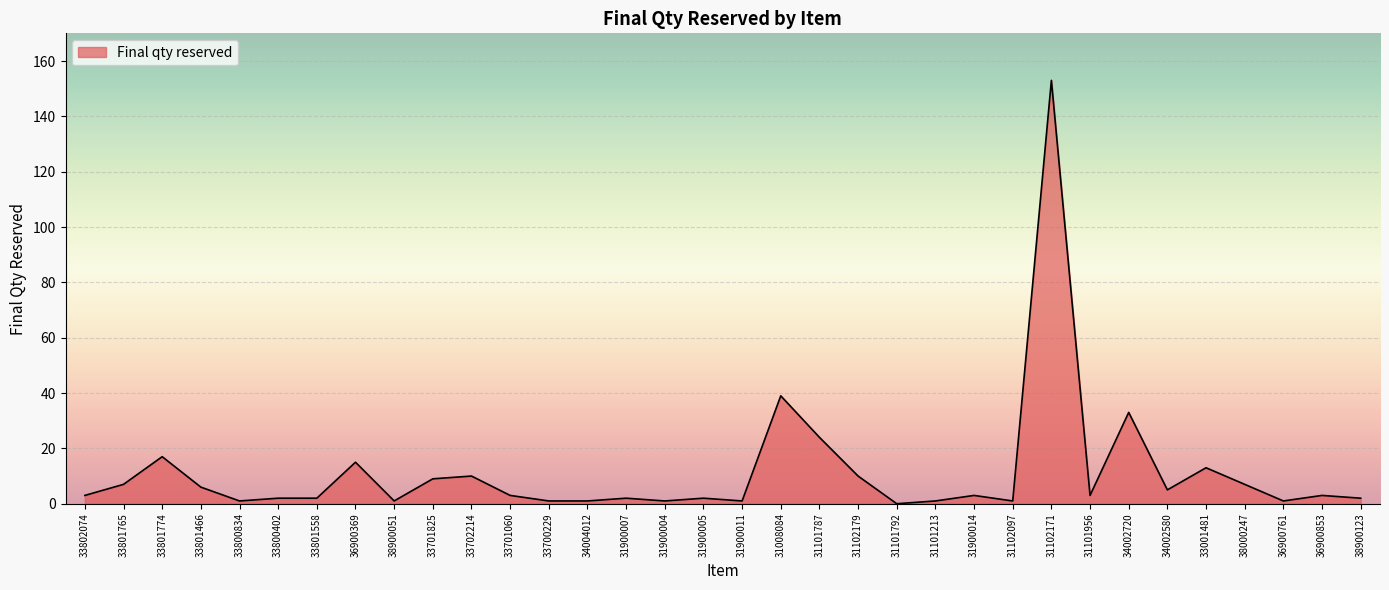

How many lines are shown in the chart?

1